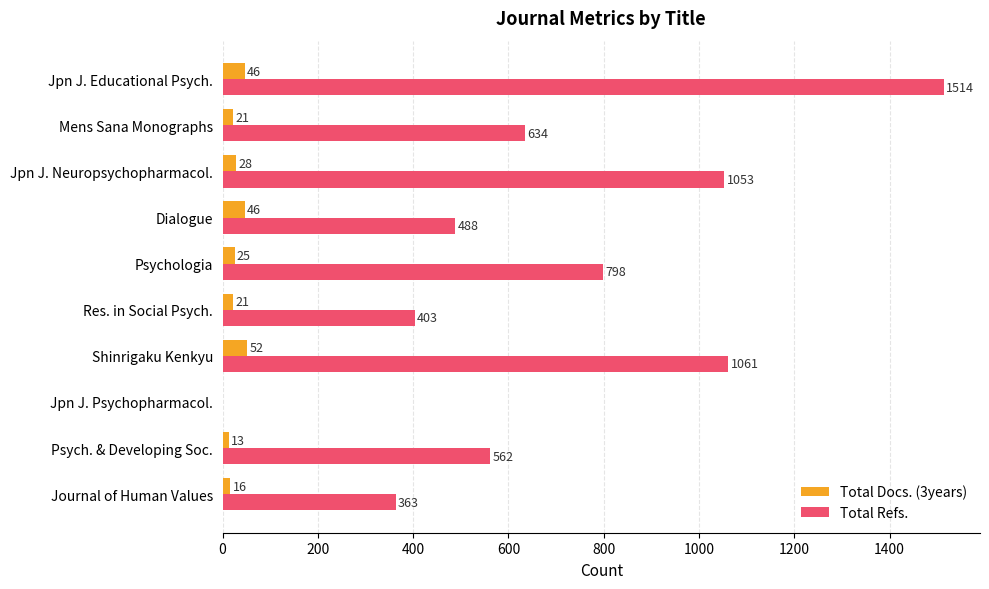

Which series changed the most between Psych. & Developing Soc. and Jpn J. Educational Psych.?

Total Refs.